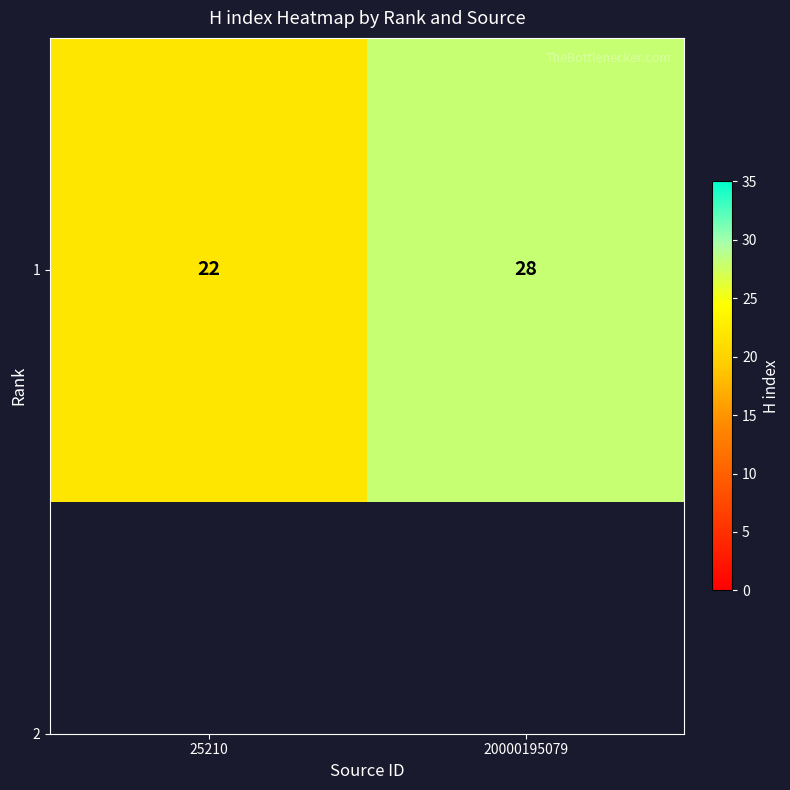

Between 25210 and 20000195079, which is larger?

20000195079